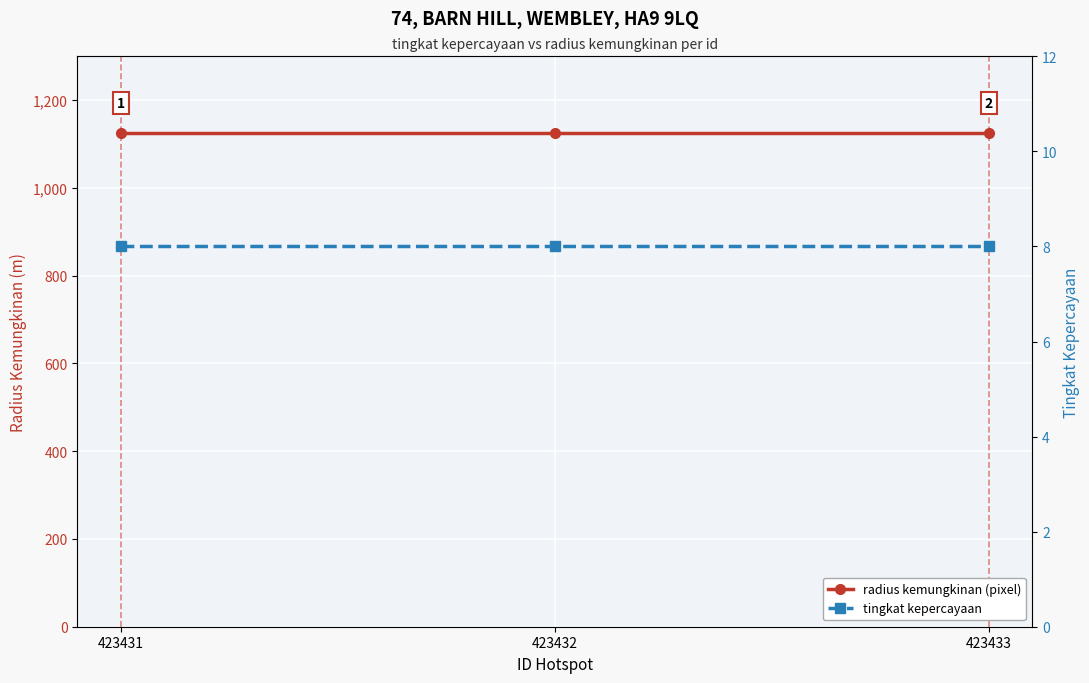

What is the sum of all tingkat kepercayaan values?

24